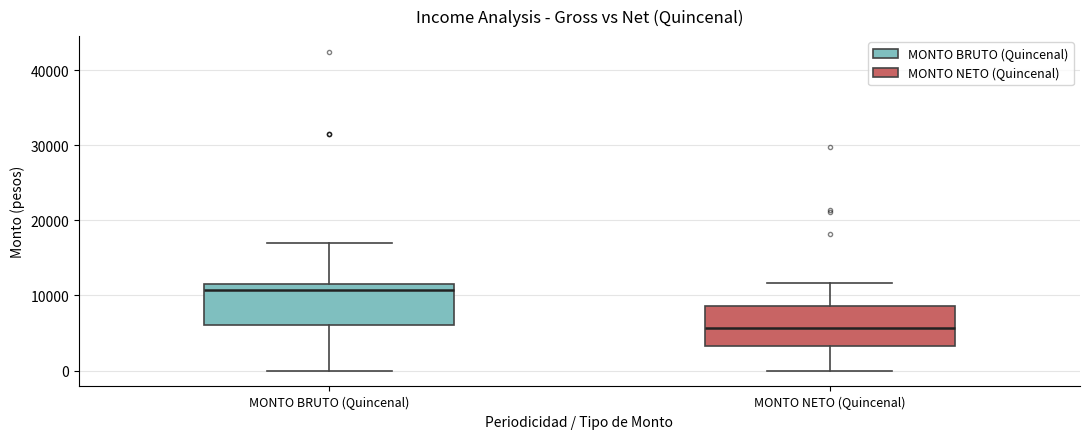

Reading left to right, read every box against the y-axis: the position of its median line, the range the box covers, and the ends of its whiskers. The values are not printed on the chart, so give them approximately, as read against the axis.

MONTO BRUTO (Quincenal): median 11000, box 6000 to 12000, whiskers 0 to 17000
MONTO NETO (Quincenal): median 6000, box 3000 to 9000, whiskers 0 to 12000